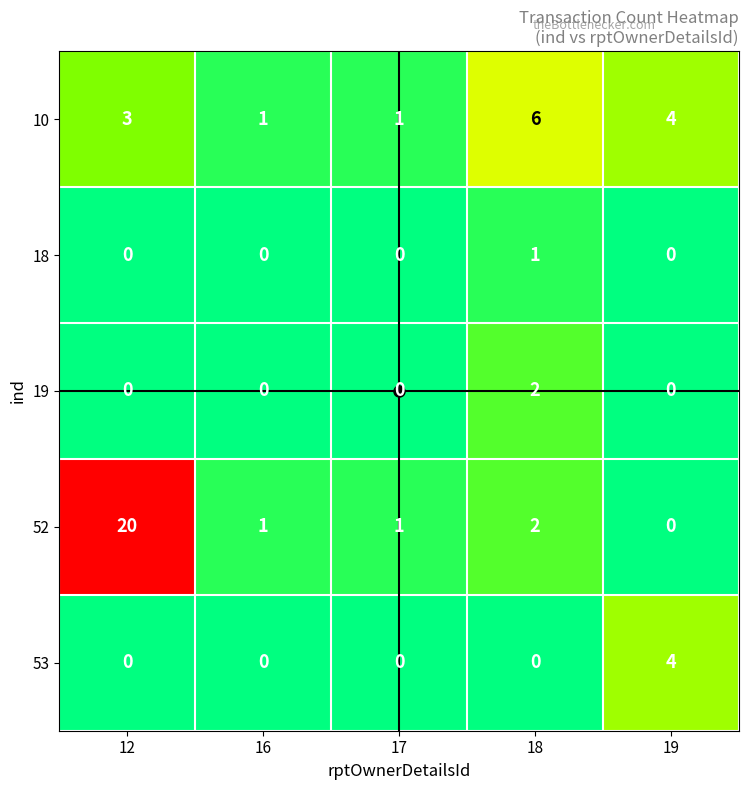

Is it true that 10 equals 3 at 12?

True